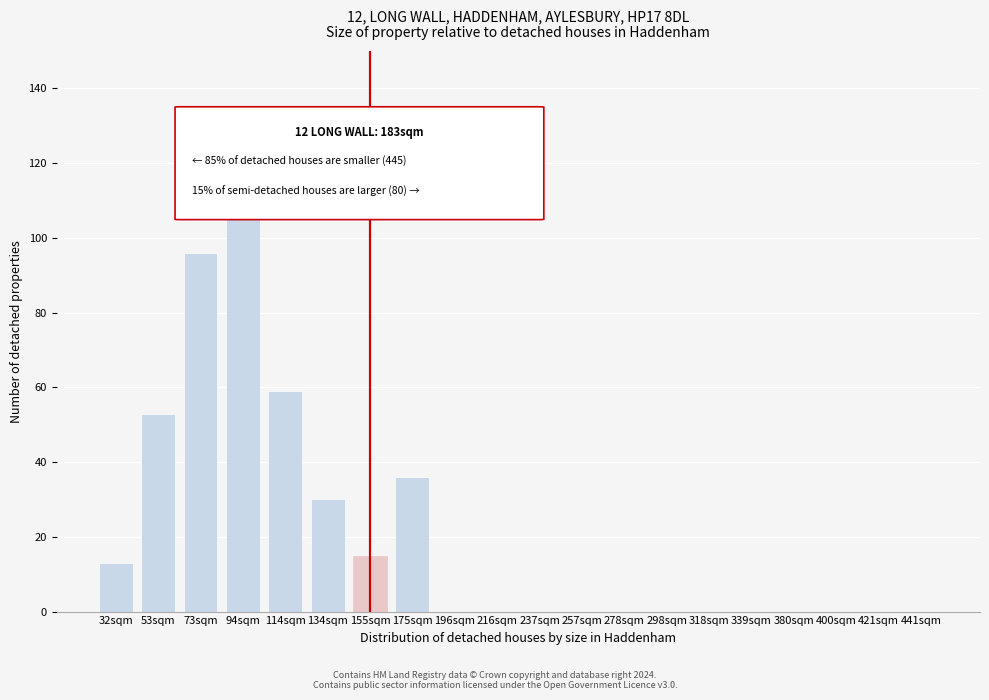

Reading right to left, transcribe all the data shown in this chart.

441sqm=0	421sqm=0	400sqm=0	380sqm=0	339sqm=0	318sqm=0	298sqm=0	278sqm=0	257sqm=0	237sqm=0	216sqm=0	196sqm=0	175sqm=36	155sqm=15	134sqm=30	114sqm=59	94sqm=125	73sqm=96	53sqm=53	32sqm=13